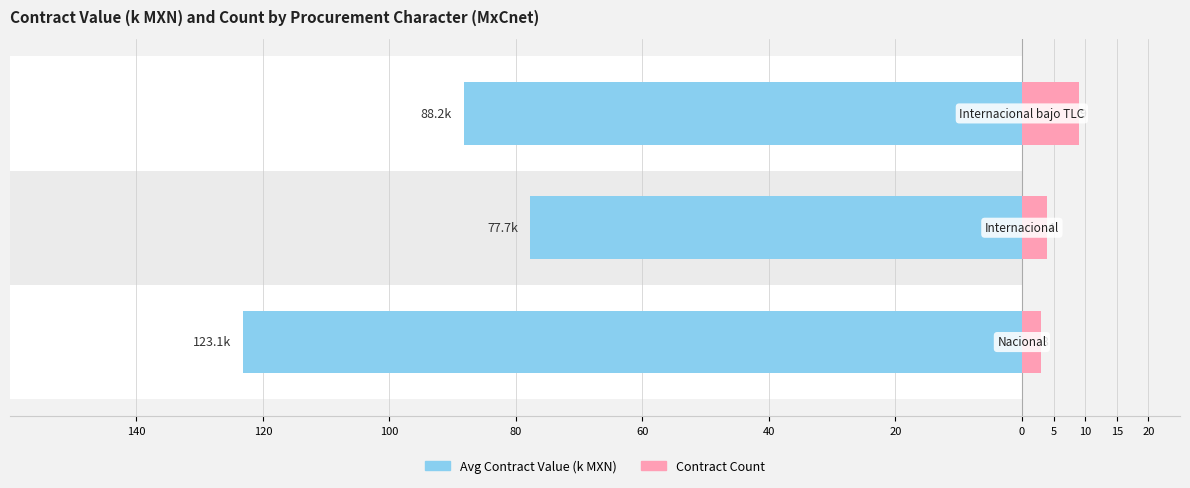

How many distinct data groups are displayed?

2